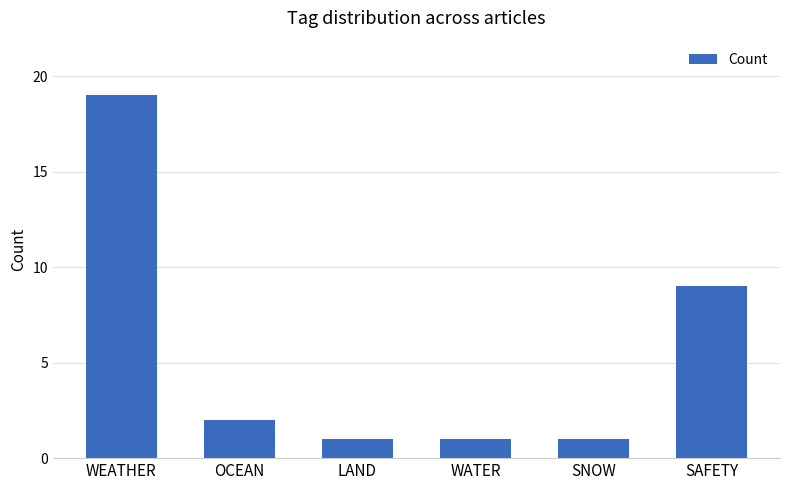

How many data points does each series have?

6